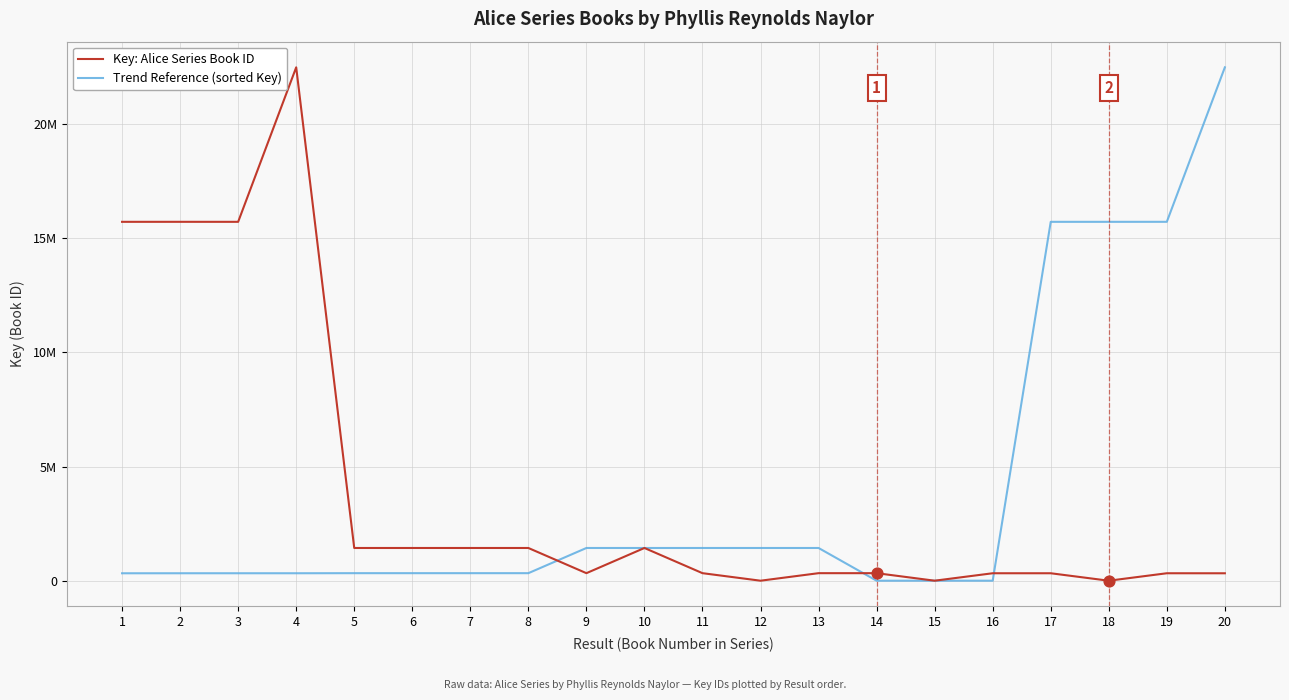

Is the value of Key: Alice Series Book ID at 18 greater than the value of Trend Reference (sorted Key) at 2?

No